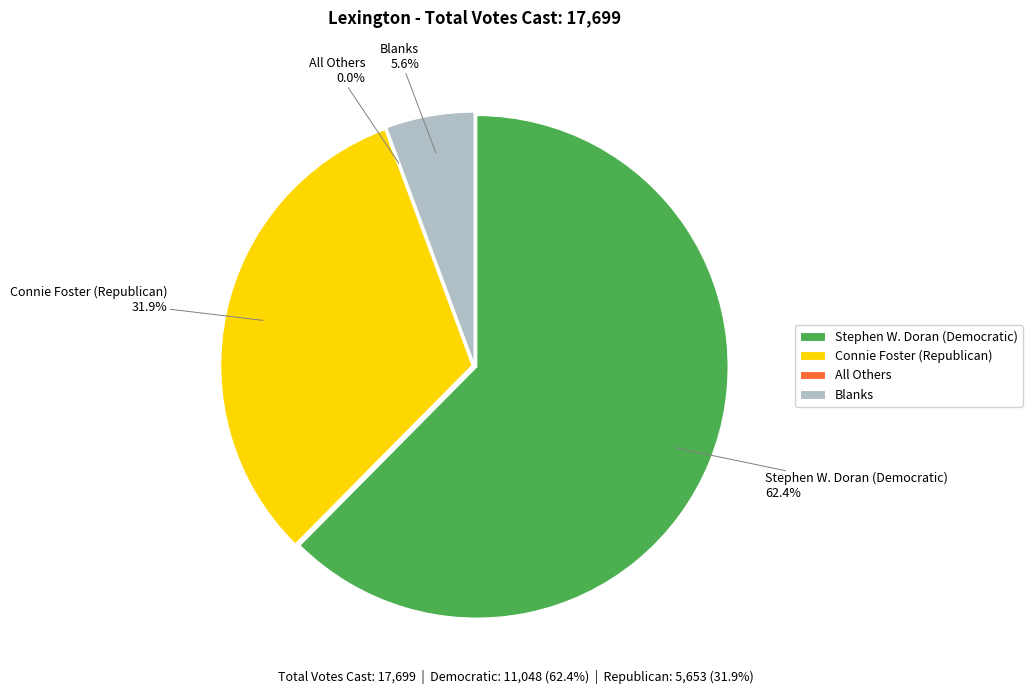

To the nearest percent, what is the combined percentage of Connie Foster (Republican) and Stephen W. Doran (Democratic)?

94%